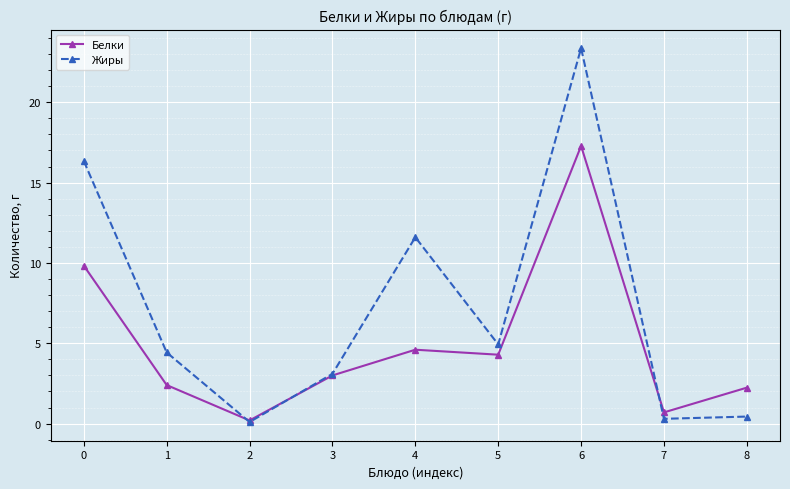

What is the sum of the Белки values at 5 and 0?

14.1